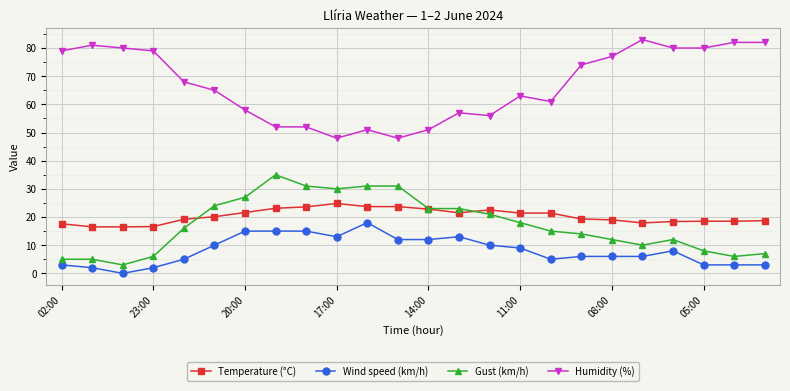

Which series has the largest total across all categories?

Humidity (%)